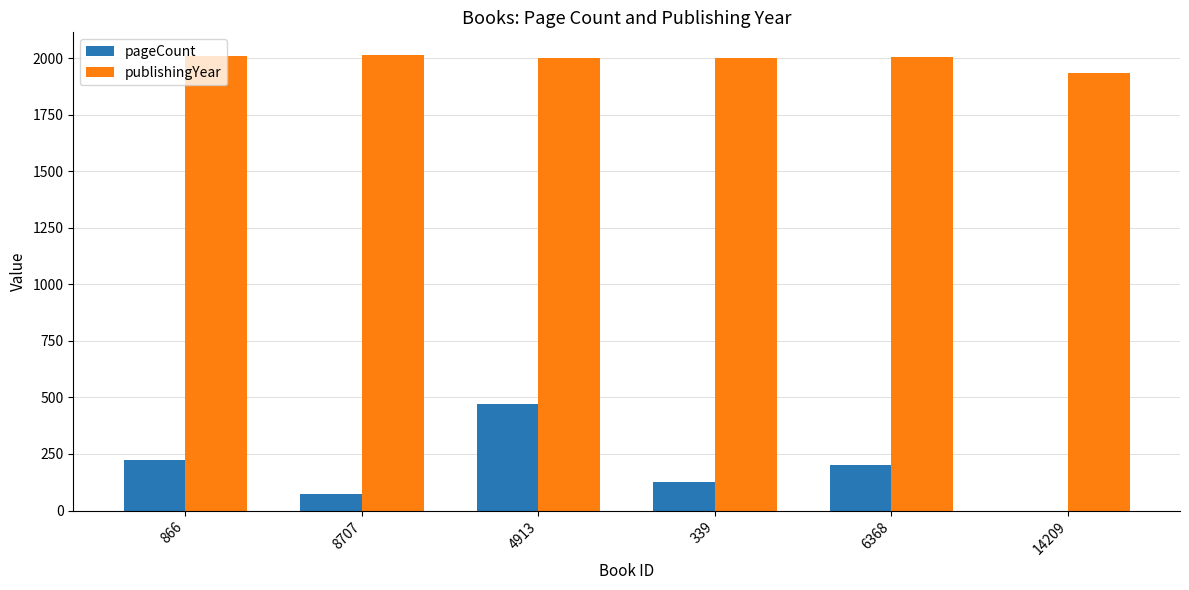

What is the greatest value displayed?

2013